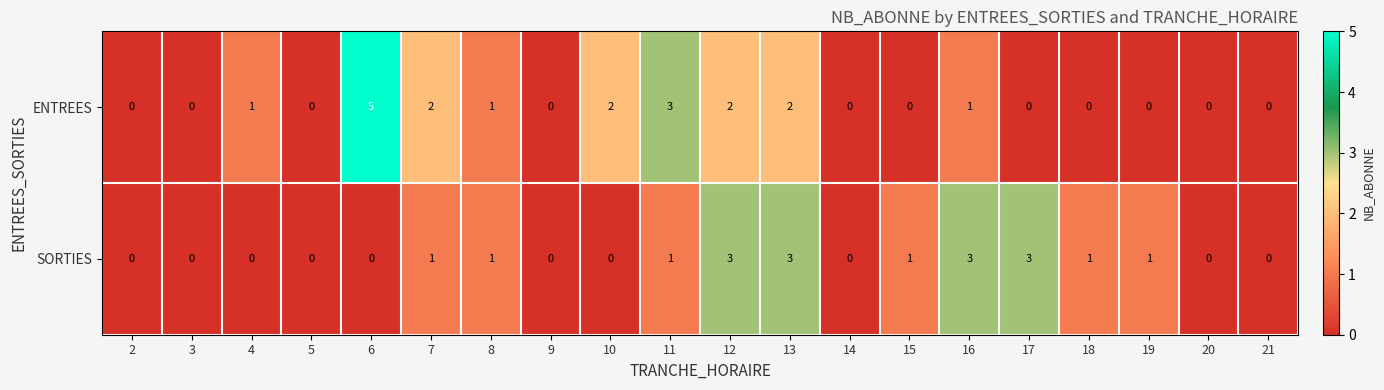

List the series in order of their peak value, lowest first.

SORTIES, ENTREES